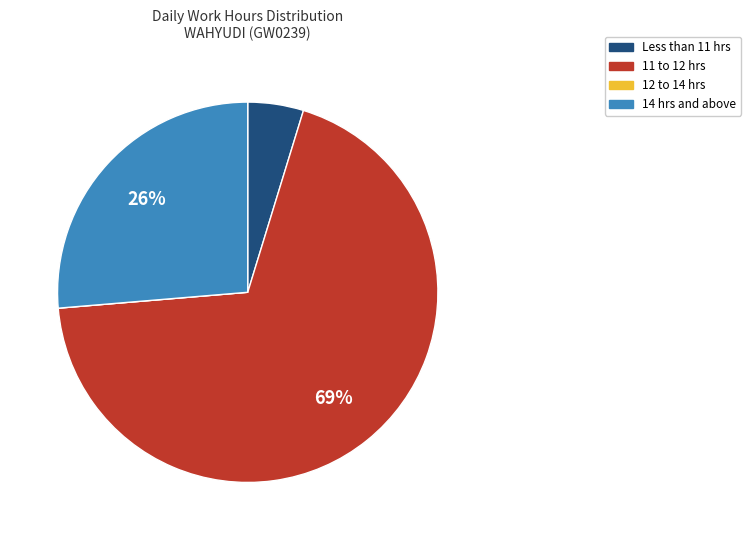

To the nearest percent, what is the difference between the largest and smallest slice percentages?

69%